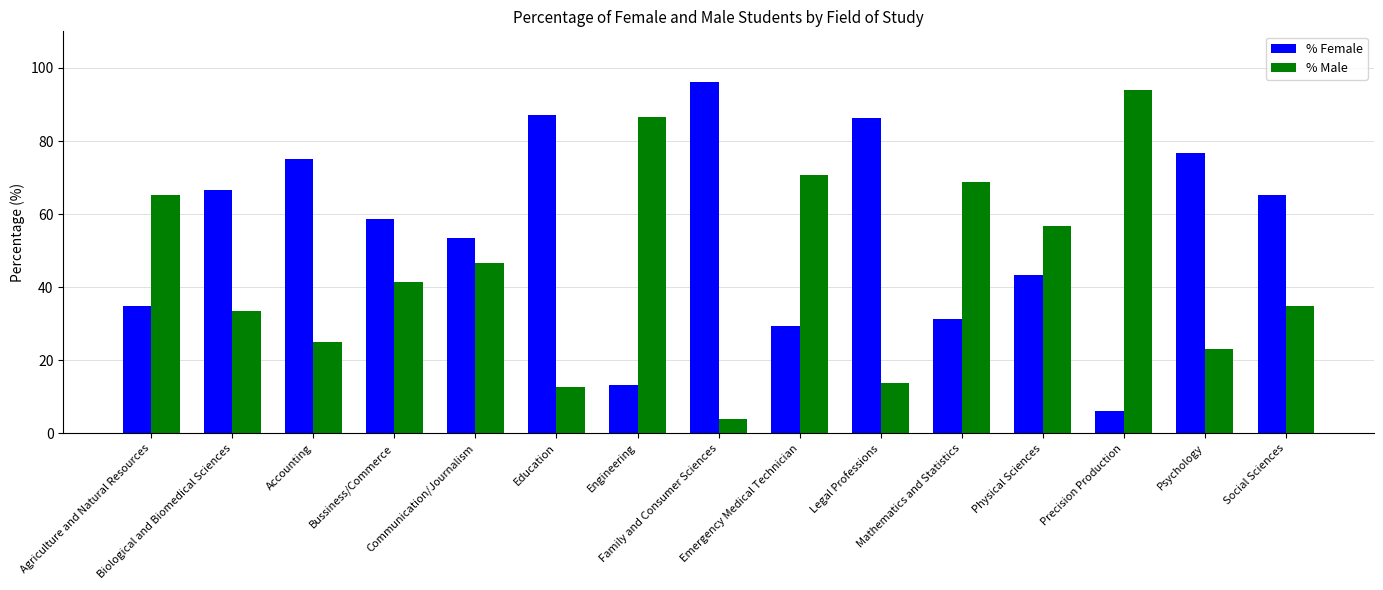

What position from the right is Social Sciences?

1